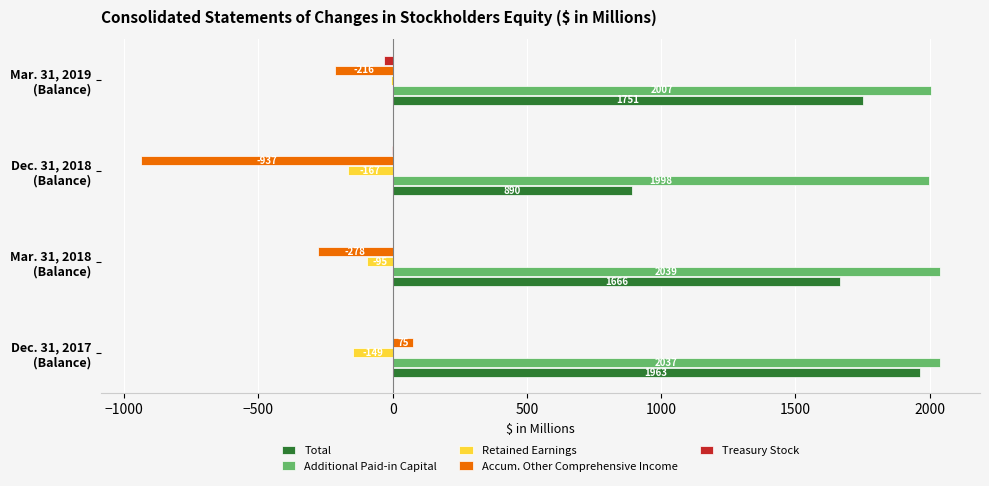

How many Treasury Stock values are between -4 and 0?

3